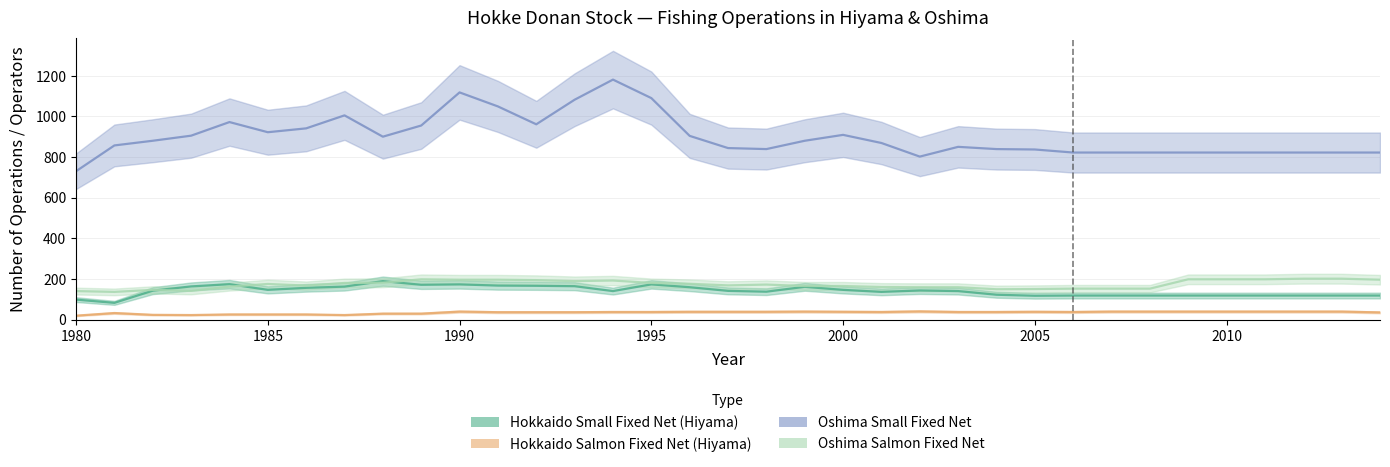

True or false: Oshima Small Fixed Net and Hokkaido Small Fixed Net (Hiyama) intersect in this chart.

False